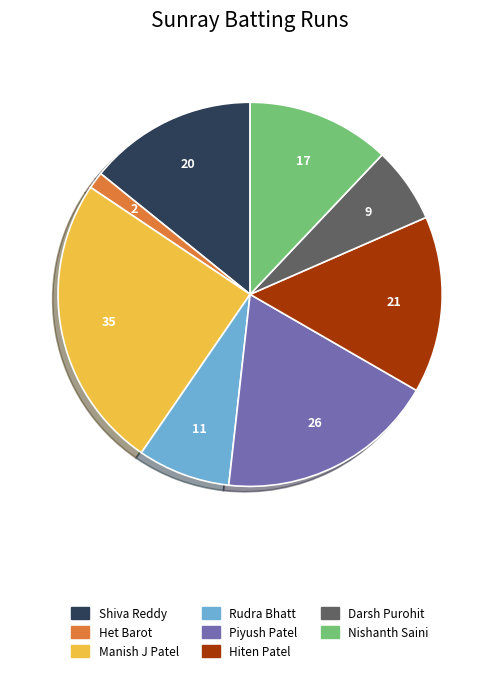

Is there a majority slice in this chart?

No